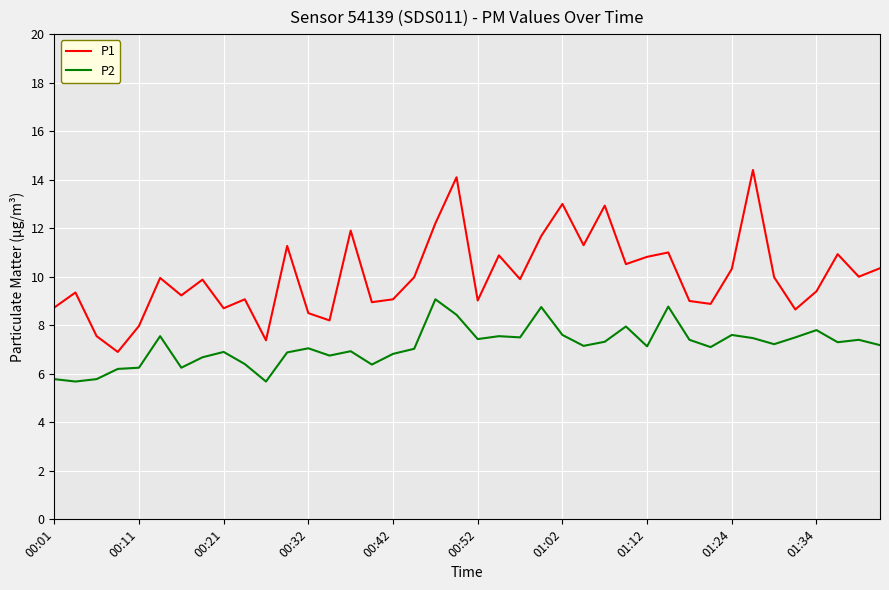

Which series has the largest total across all categories?

P1